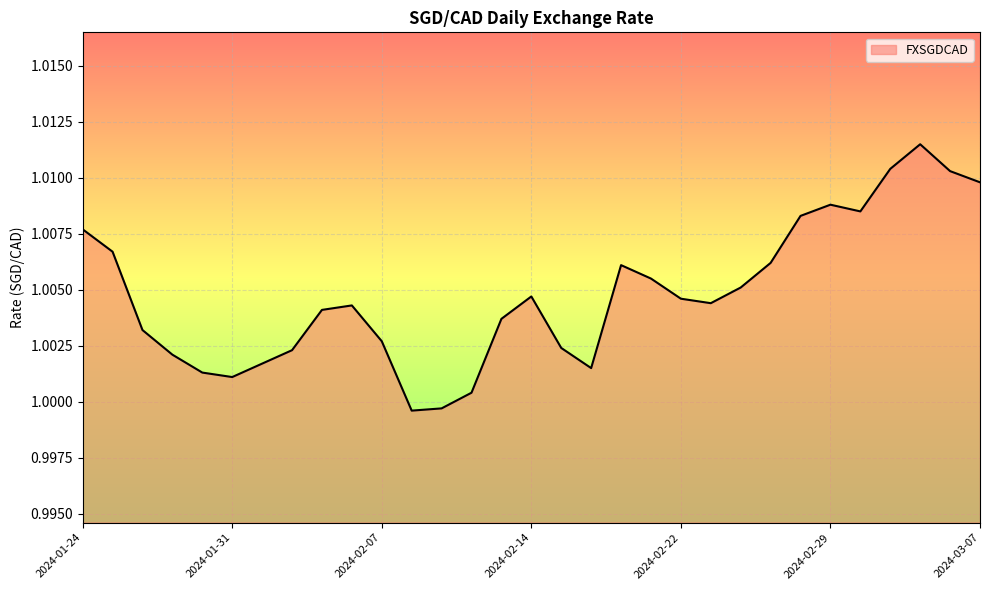

List the labels in order of value, largest first.

2024-03-05, 2024-03-04, 2024-03-06, 2024-03-07, 2024-02-29, 2024-03-01, 2024-02-28, 2024-01-24, 2024-01-25, 2024-02-27, 2024-02-20, 2024-02-21, 2024-02-26, 2024-02-14, 2024-02-22, 2024-02-23, 2024-02-06, 2024-02-05, 2024-02-13, 2024-01-26, 2024-02-07, 2024-02-15, 2024-02-02, 2024-01-29, 2024-02-01, 2024-02-16, 2024-01-30, 2024-01-31, 2024-02-12, 2024-02-09, 2024-02-08